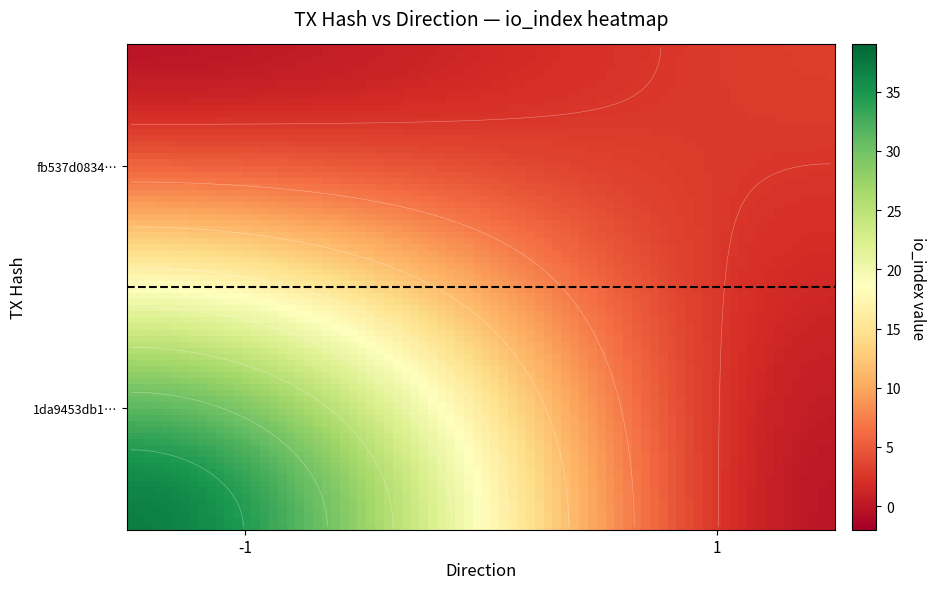

What is the difference between the 1da9453db1273569e610d3c98e49fe4e543cc18 values at direction and io_index?

38